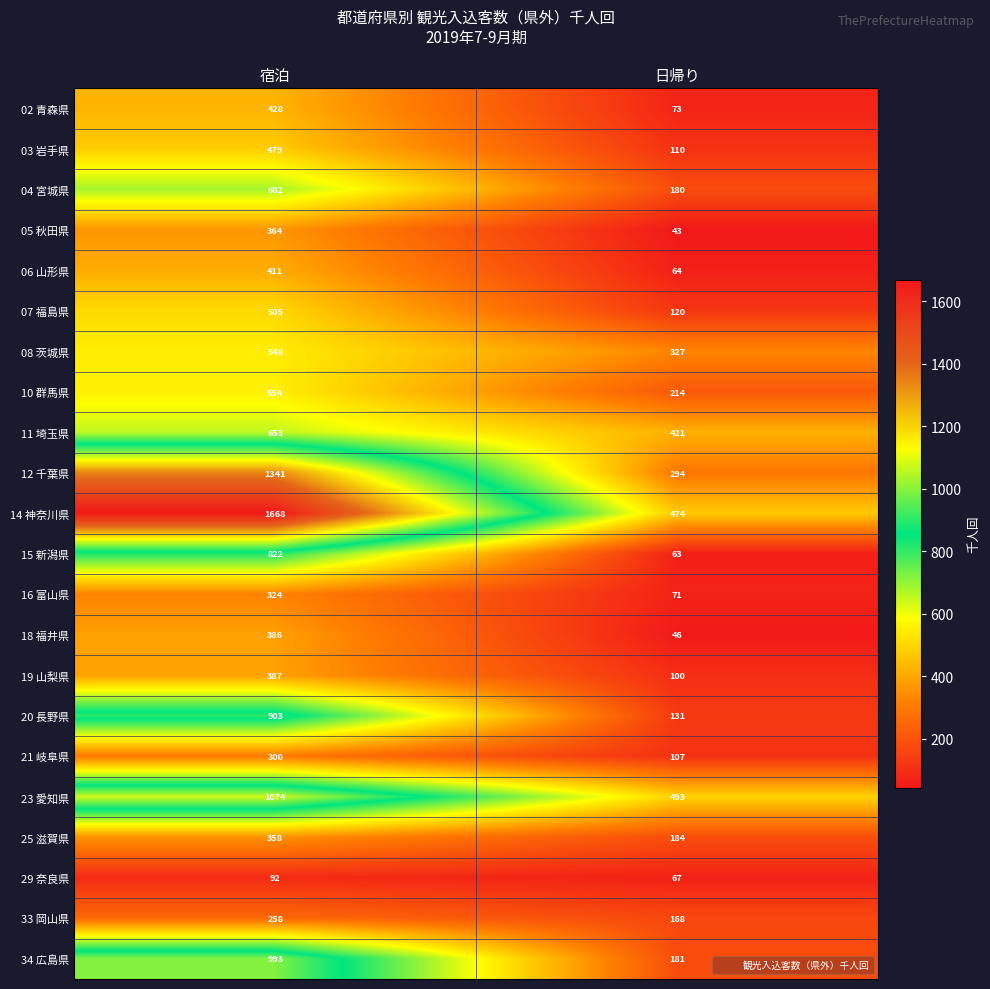

The value of 34 広島県 at 日帰り is 181. True or false?

True